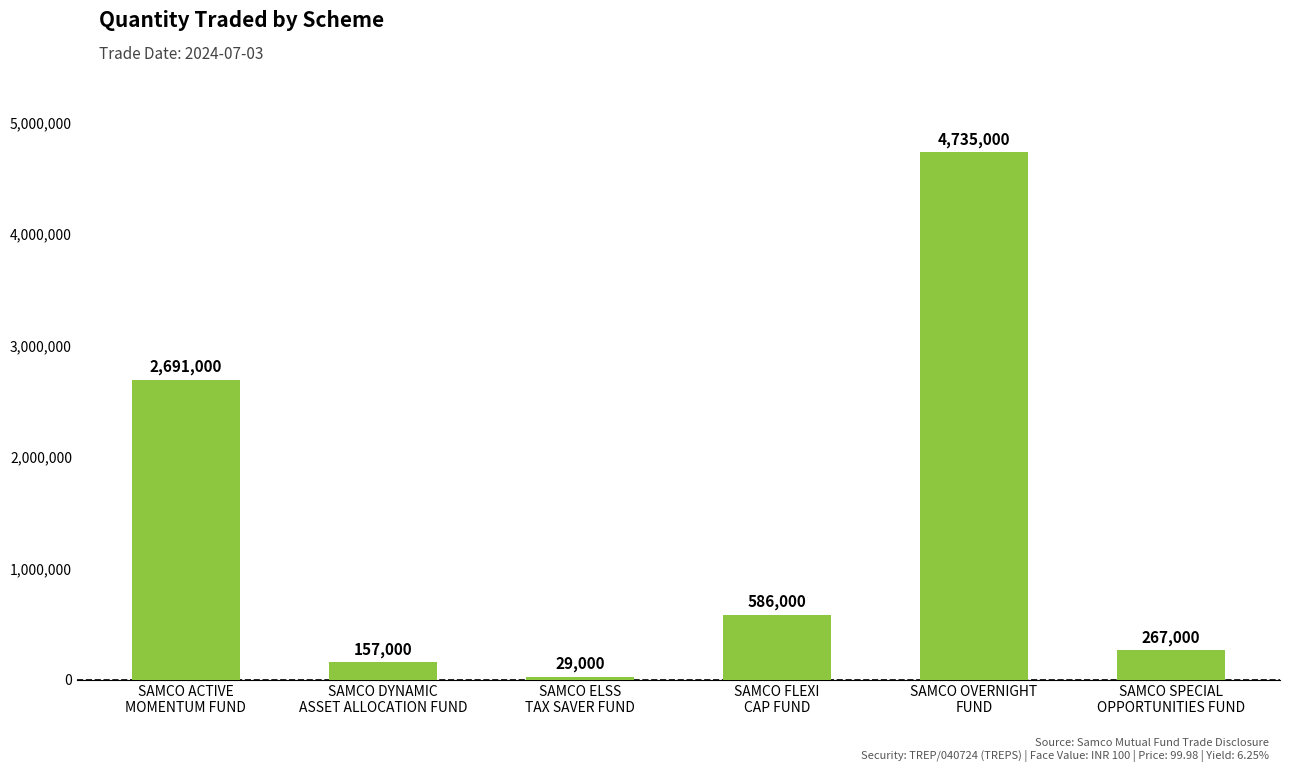

Is it true that the value at SAMCO OVERNIGHT
FUND is 4735000?

True